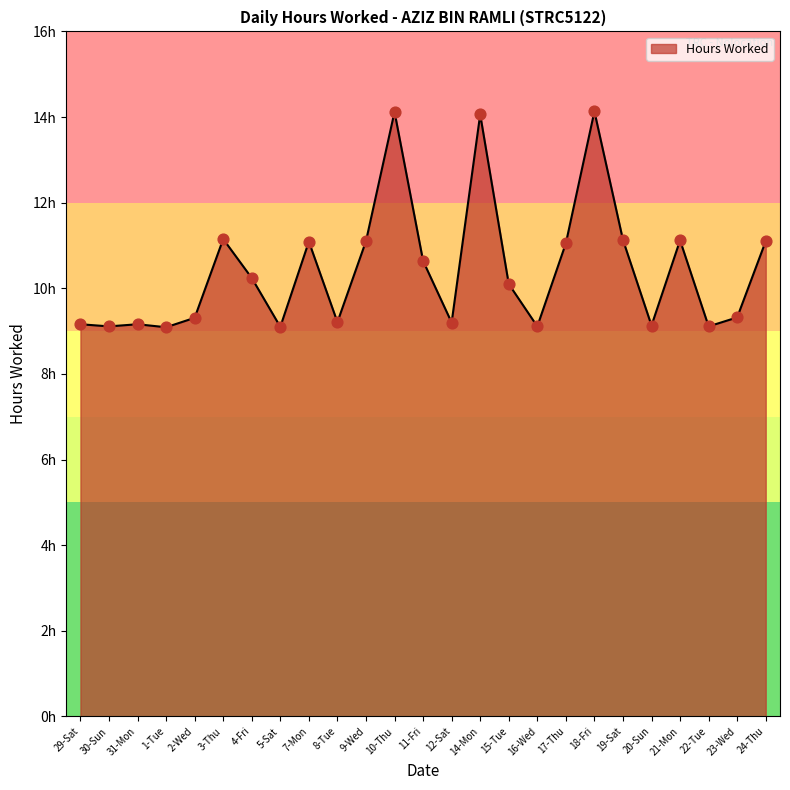

Which has a higher value, 11-Fri or 3-Thu?

3-Thu